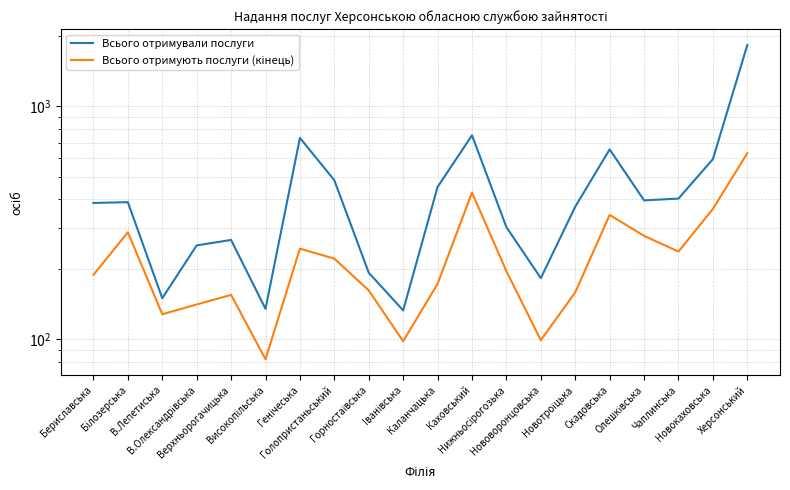

Is it true that Всього отримують послуги (кінець) equals 315 at Hижньосiрогозька?

False